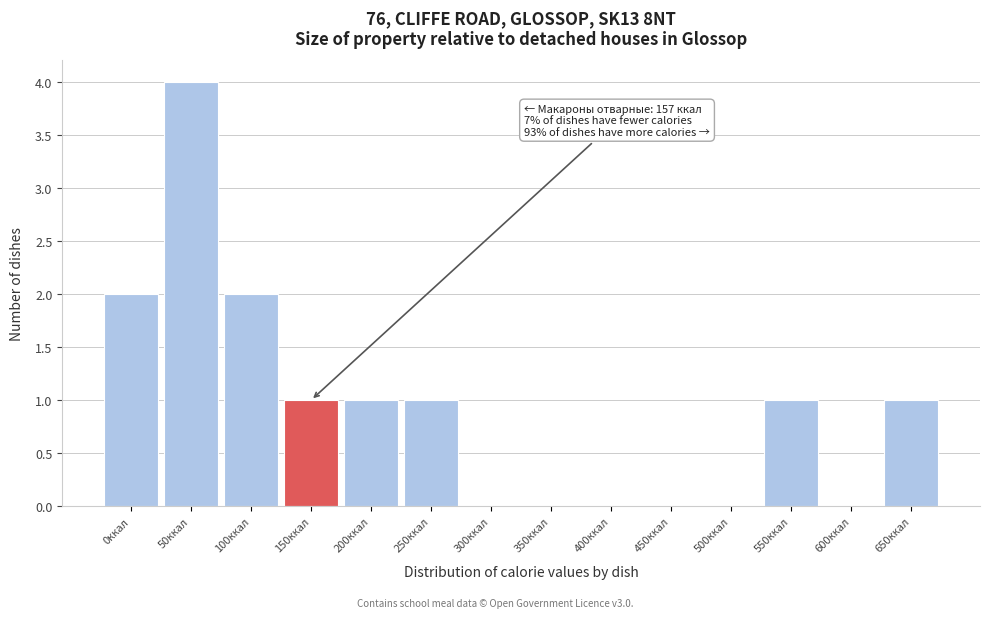

Reading left to right, list all the values displayed in this chart.

0ккал=2	50ккал=4	100ккал=2	150ккал=1	200ккал=1	250ккал=1	300ккал=0	350ккал=0	400ккал=0	450ккал=0	500ккал=0	550ккал=1	600ккал=0	650ккал=1